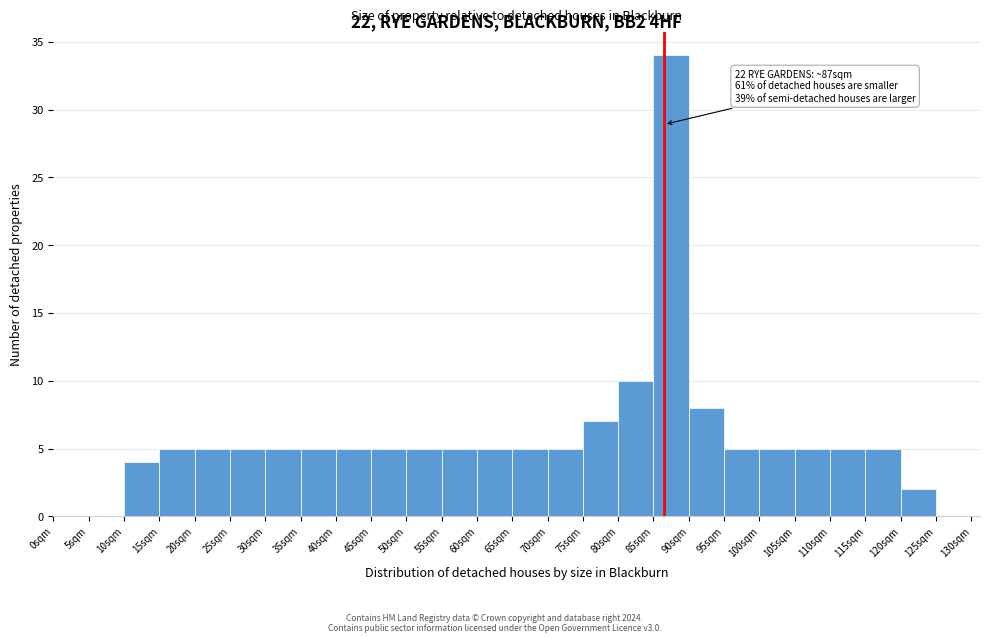

Which range on the x-axis has the tallest bar?

85 to 90